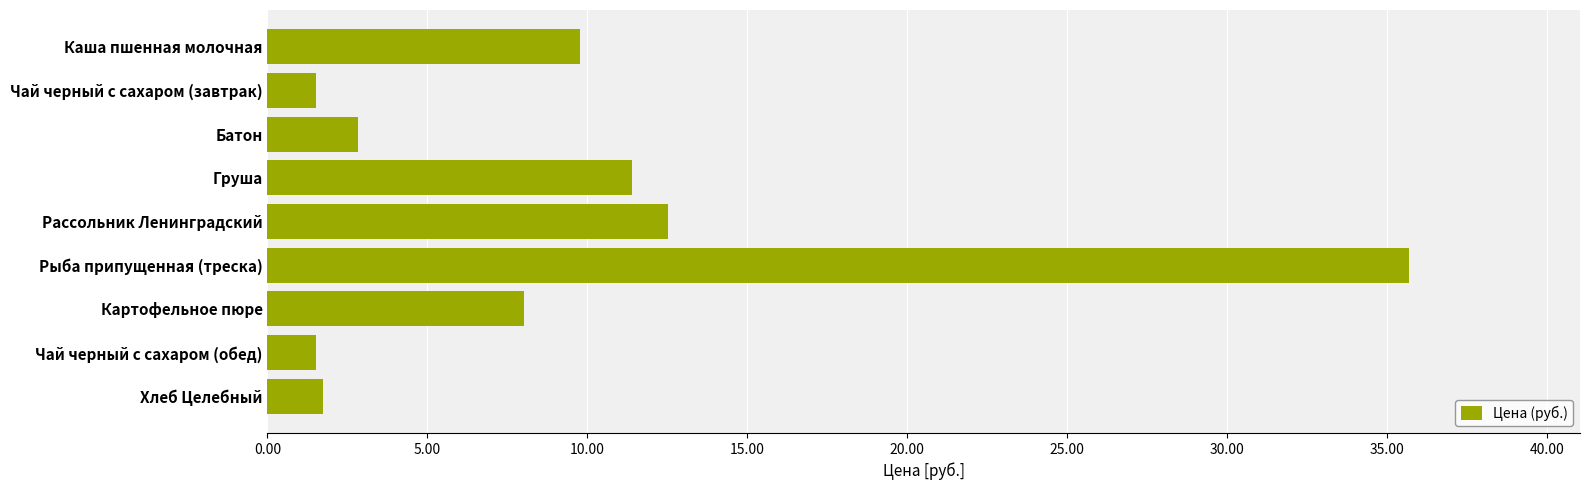

What is the change in value from Рассольник Ленинградский to Рыба припущенная (треска)?

+23.2